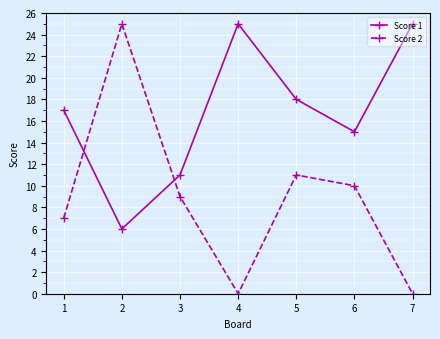

Rank the series at 7 from lowest to highest value.

Score 2, Score 1